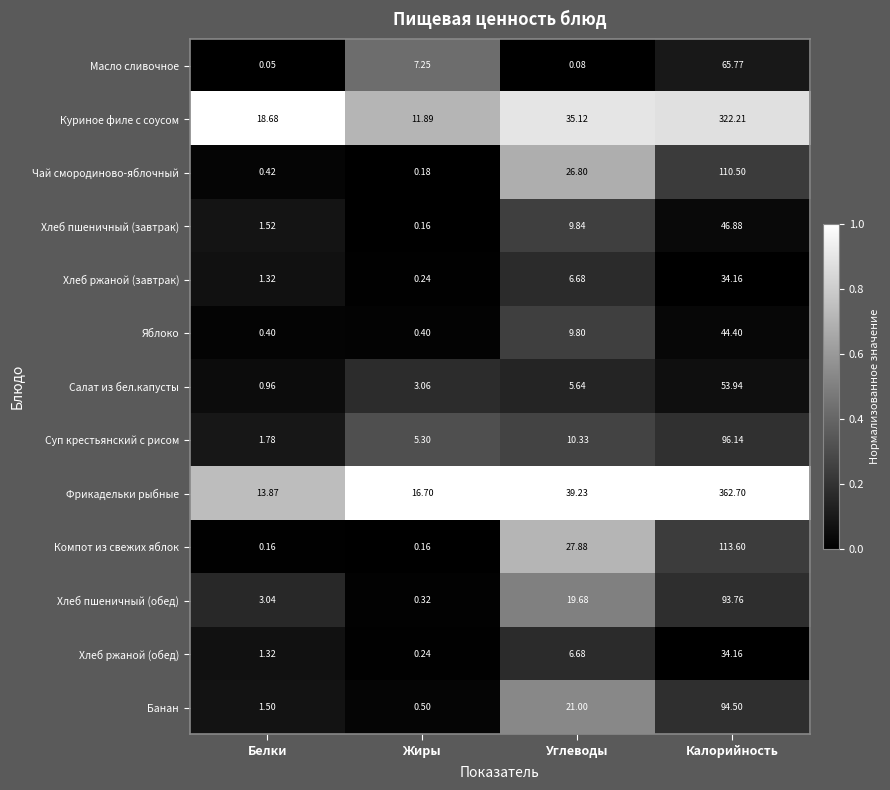

Between Жиры and Углеводы, which series saw the biggest shift?

Компот из свежих яблок